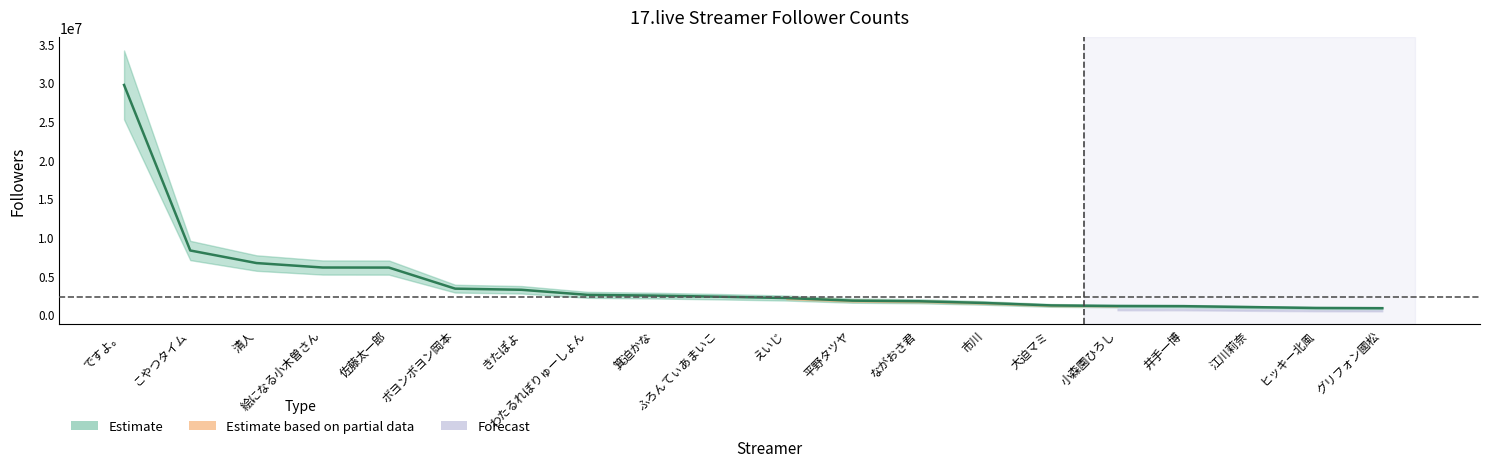

What is the value of the 16th point from the left?

1127874